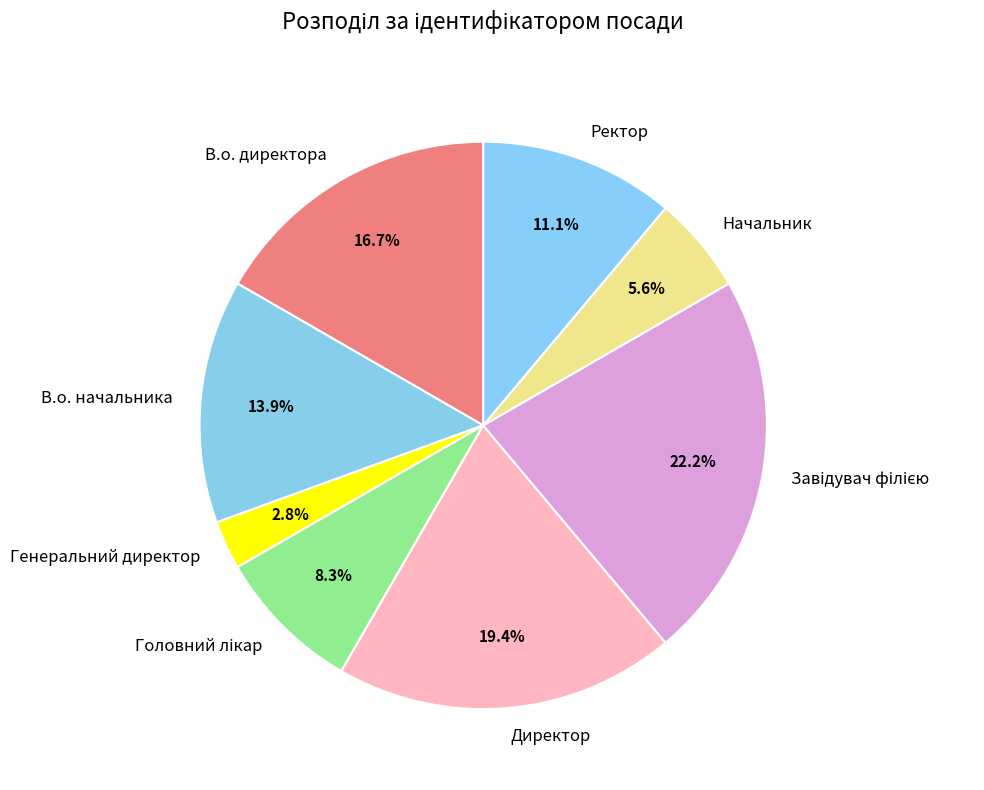

To the nearest percent, what is the average slice percentage?

12%